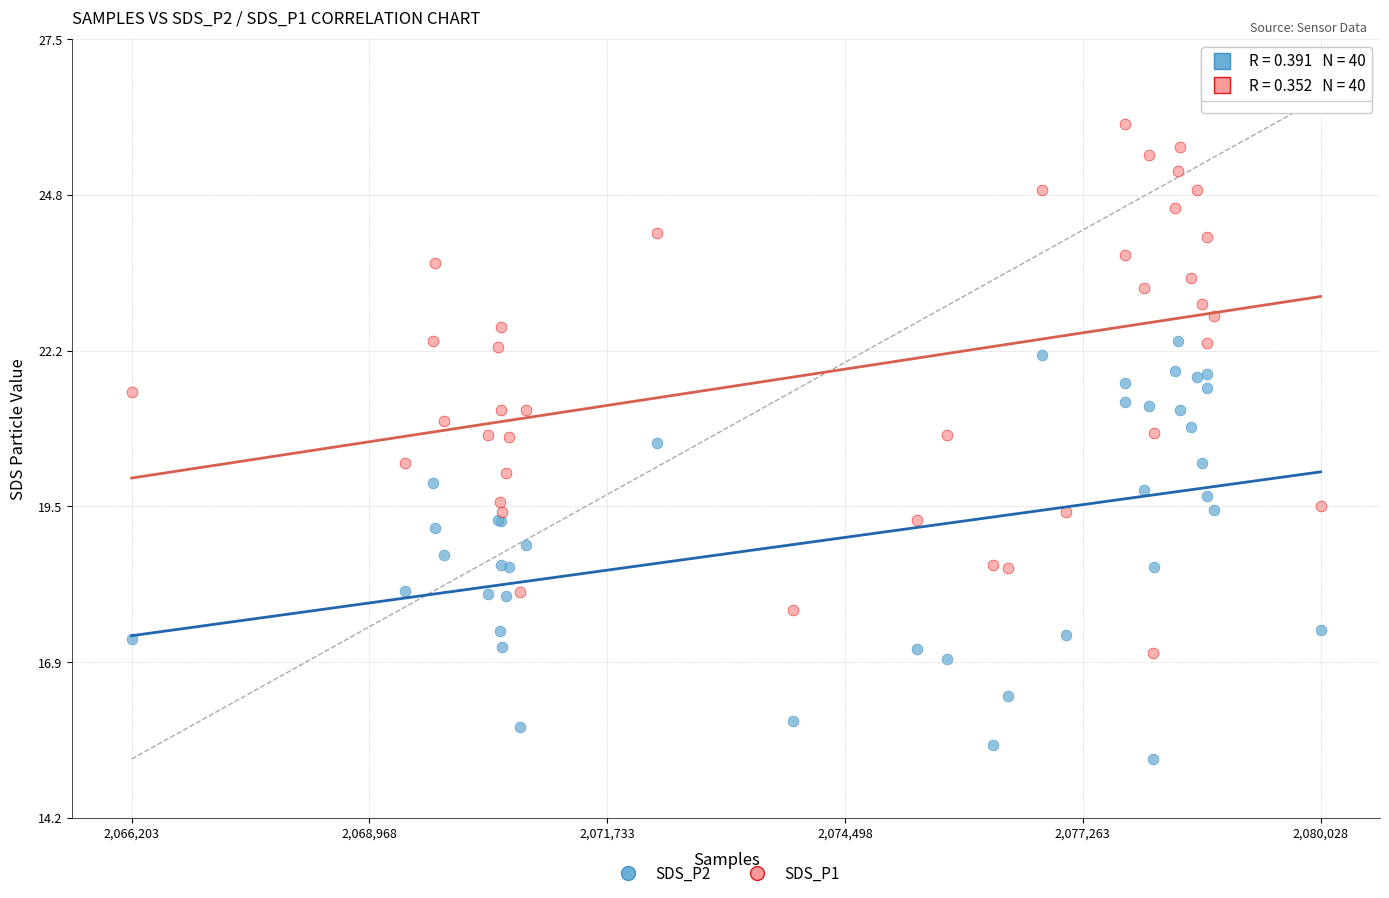

Which series has the widest spread of Y values?

SDS_P1